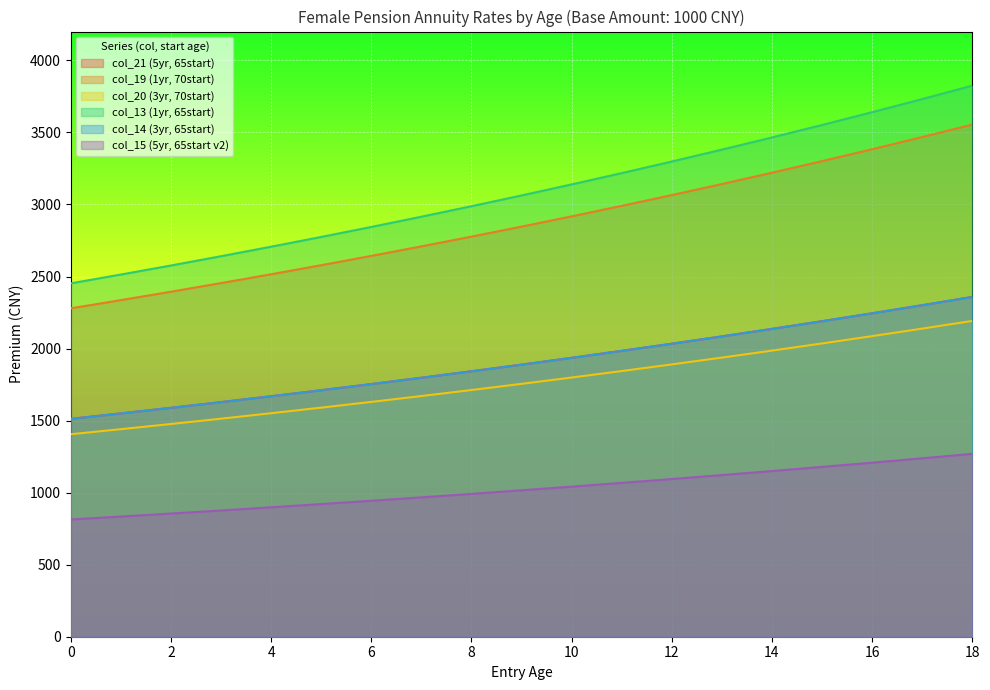

At which category is the sum across all series the highest?

18